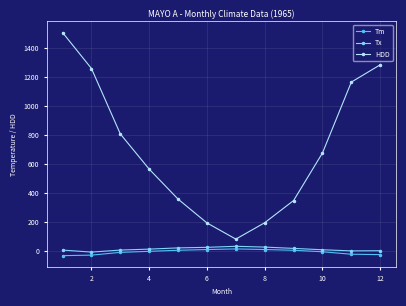

Which series has the largest range (max minus min)?

HDD